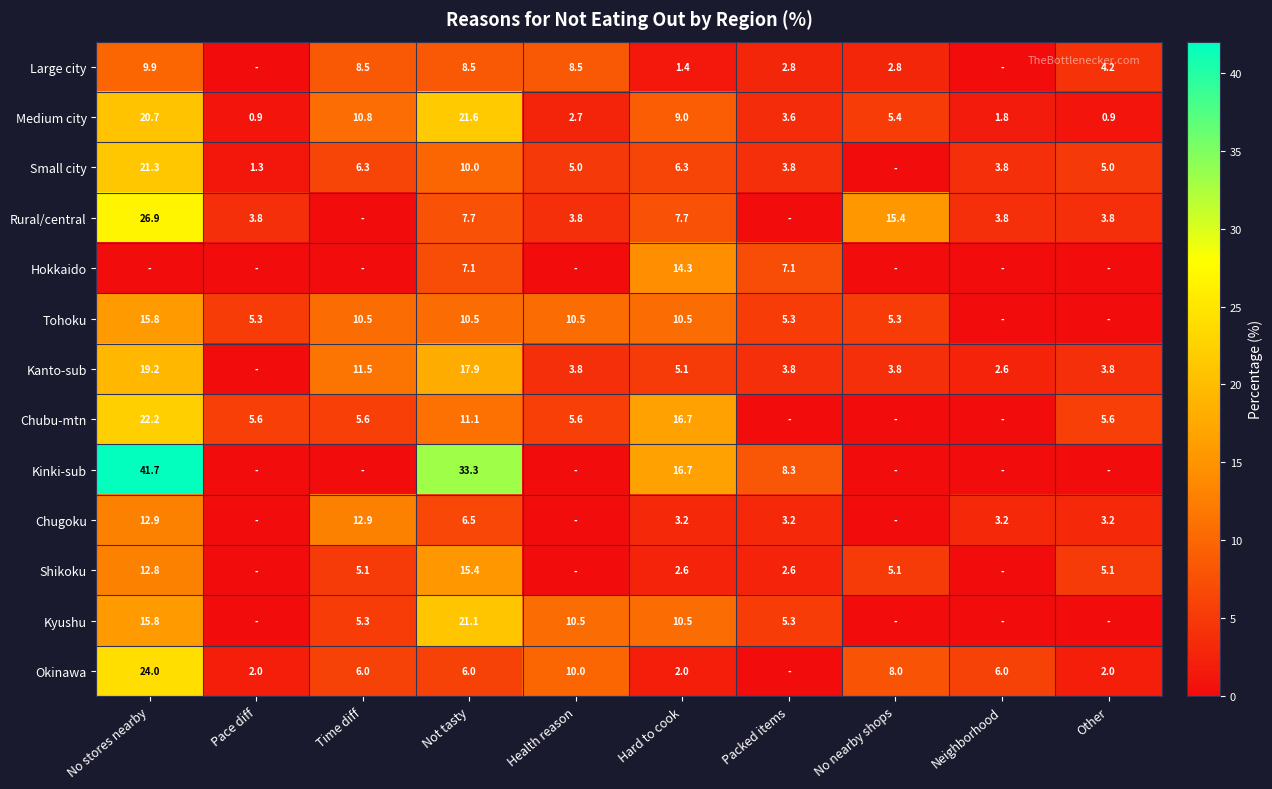

At which label does Medium city first exceed 5?

No stores nearby